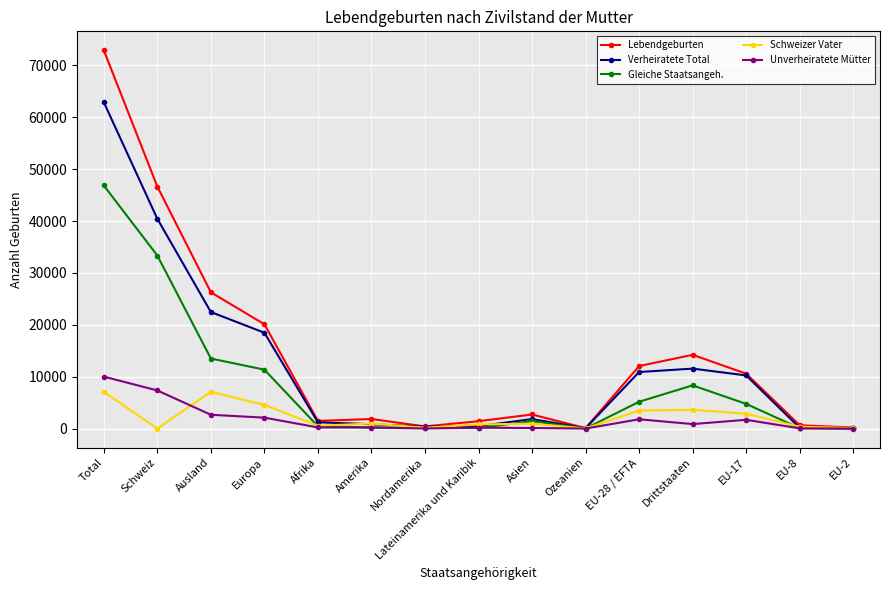

What is the spread (max minus min) of values at Ausland?

23602